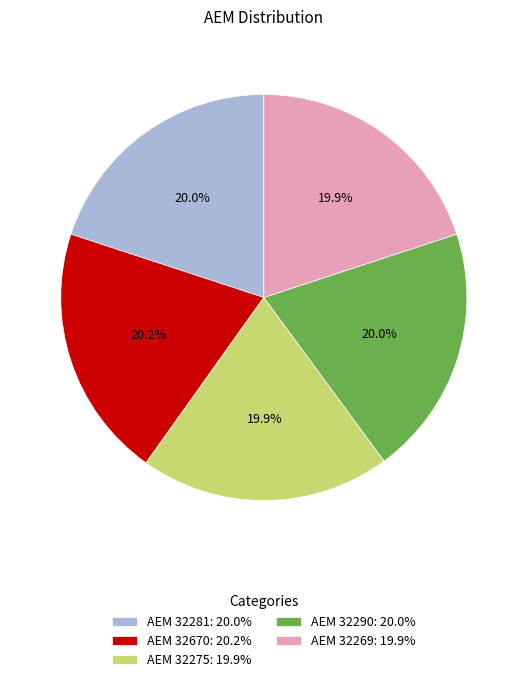

Combined, do ΑΕΜ 32269: 19.9% and ΑΕΜ 32290: 20.0% account for over 50%?

No